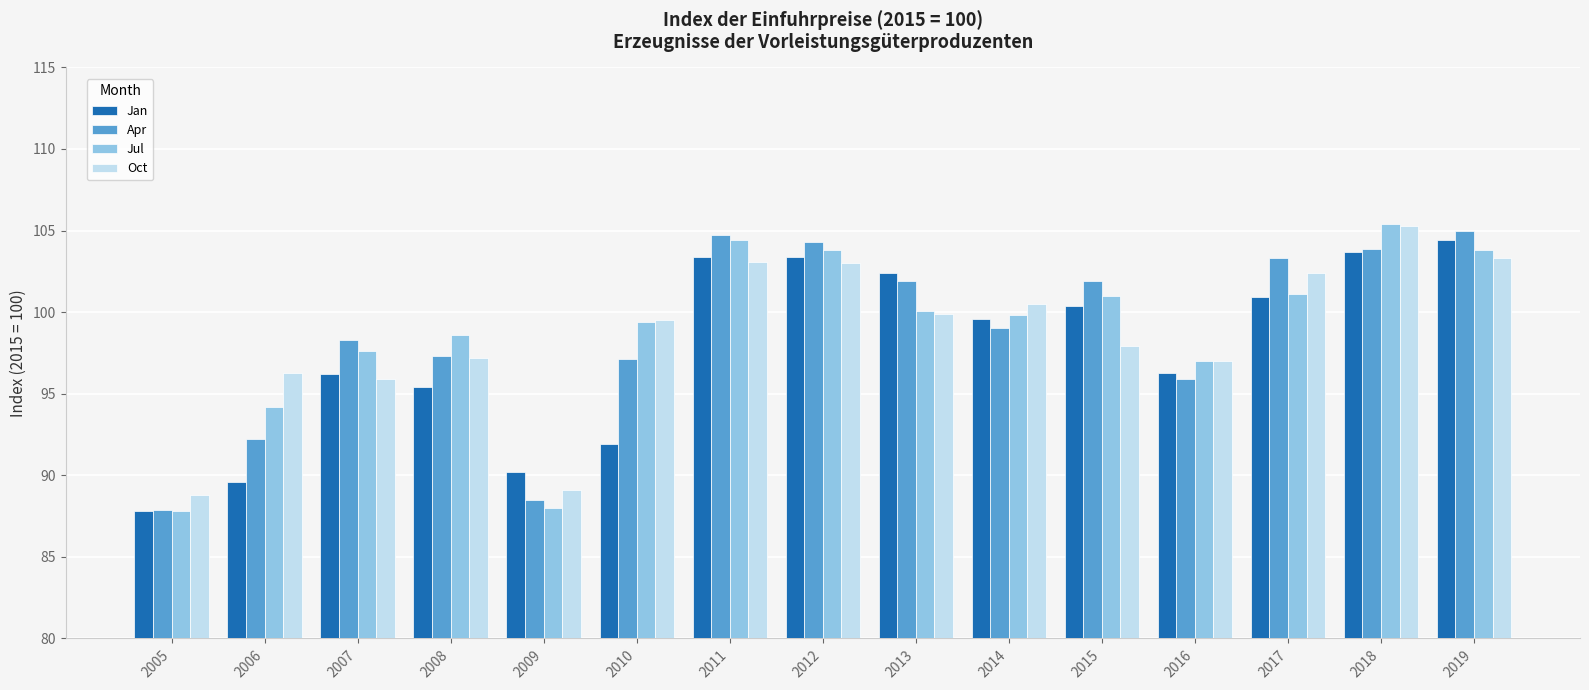

Read the Jul value at 2018.

105.4